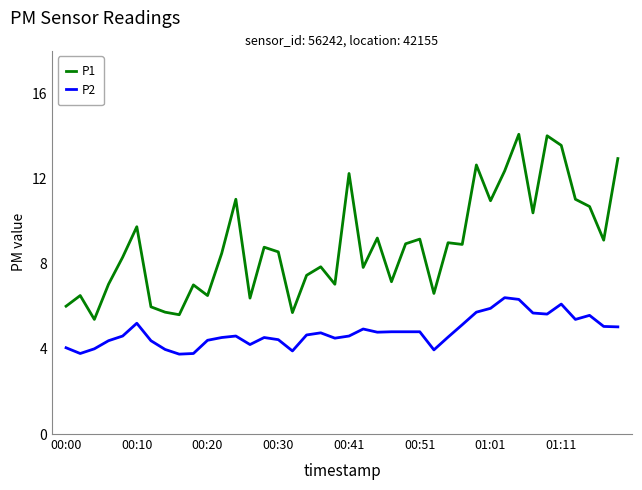

List the series in order of their overall mean, highest first.

P1, P2